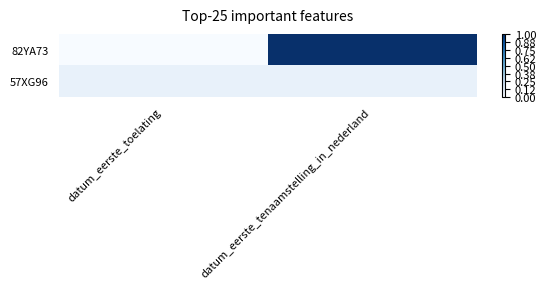

At how many categories does at least one series exceed 0?

2